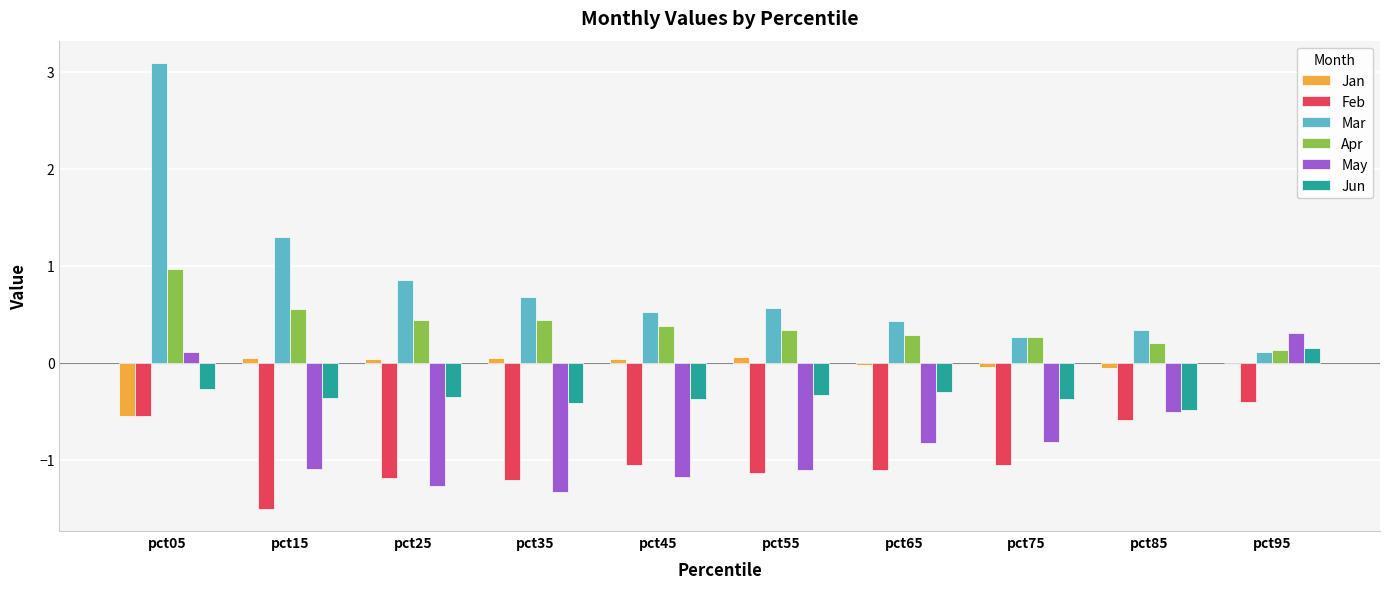

How many values in Jun are above zero?

1